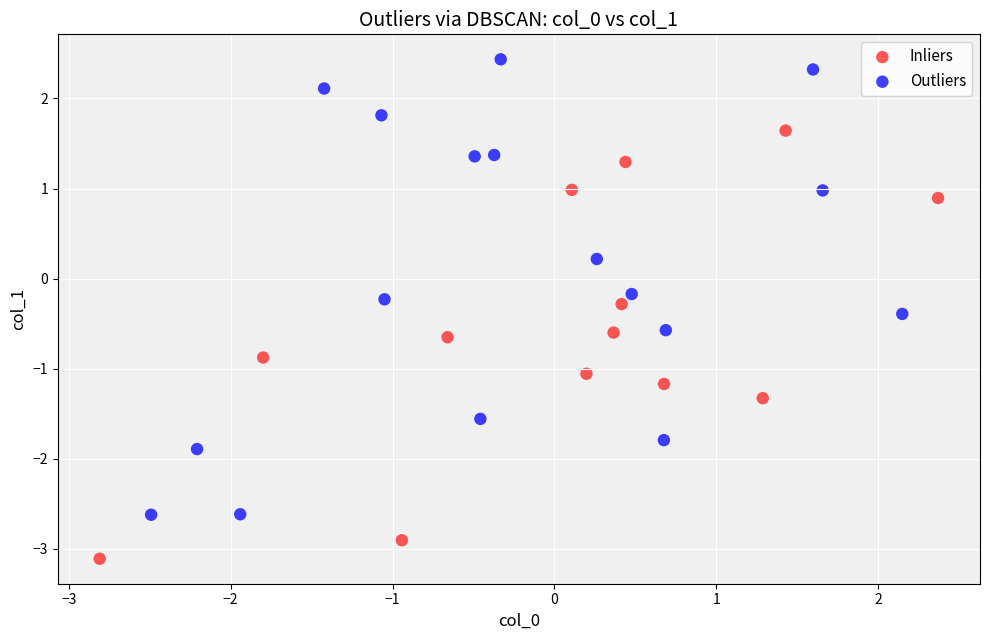

Which series reaches the minimum Y coordinate?

Inliers